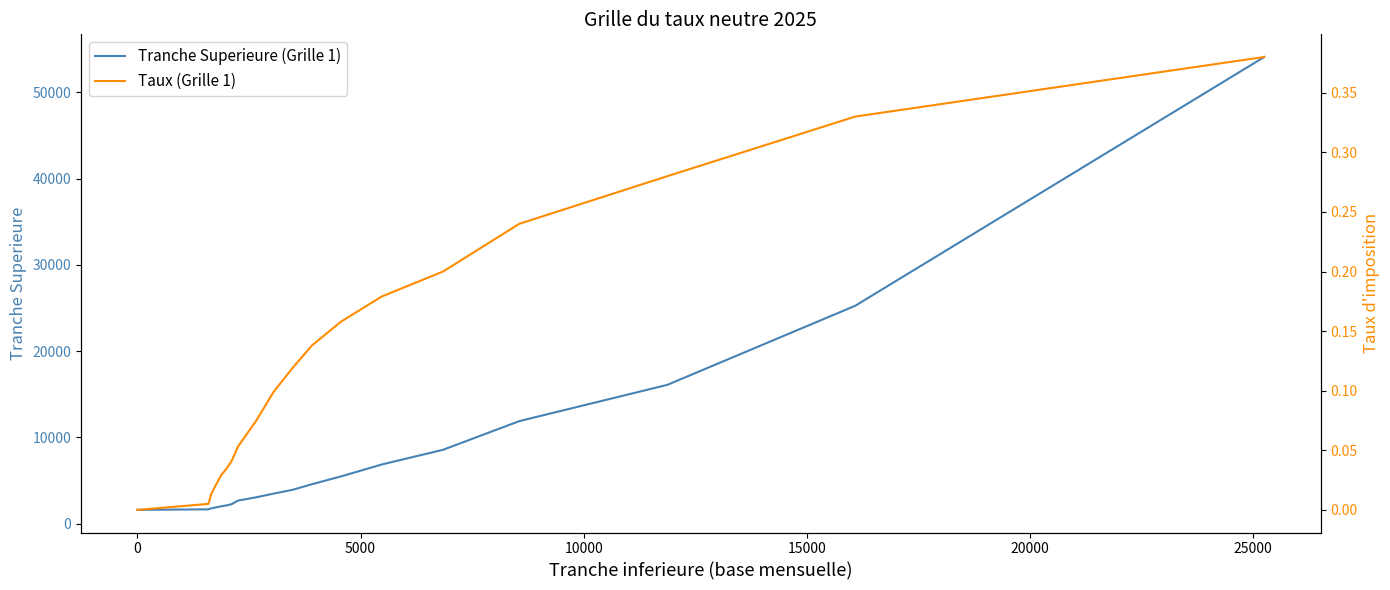

True or false: Taux (Grille 1) and Tranche Superieure (Grille 1) cross at least once.

False